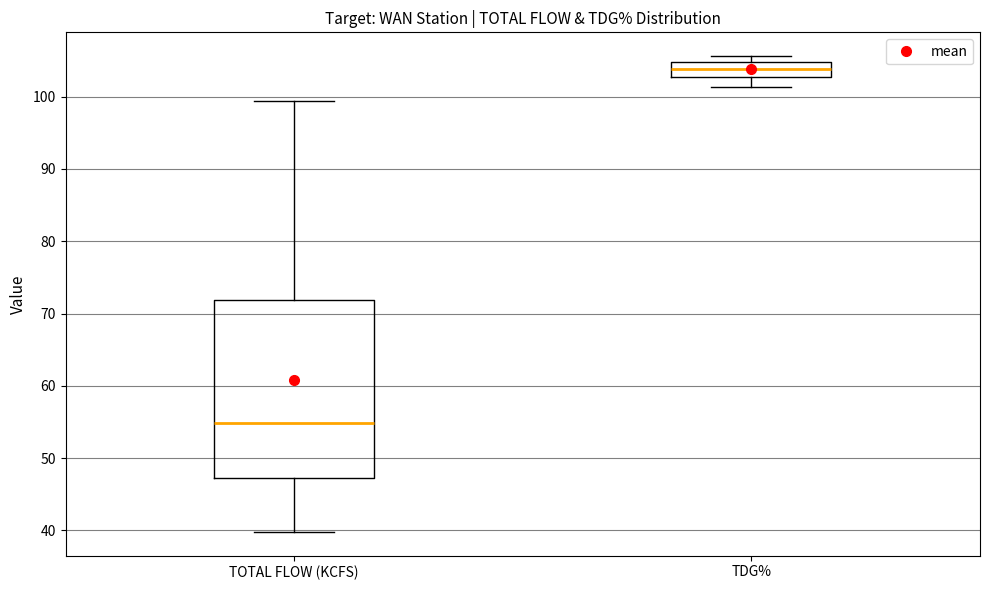

Reading left to right, read every box against the y-axis: the position of its median line, the range the box covers, and the ends of its whiskers. The values are not printed on the chart, so give them approximately, as read against the axis.

TOTAL FLOW (KCFS): median 55, box 47 to 72, whiskers 40 to 99
TDG%: median 104, box 103 to 105, whiskers 101 to 106